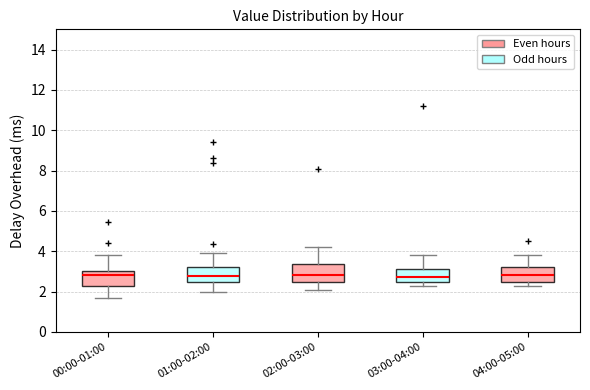

Where does the lower whisker of the box for 02:00-03:00 end on the y-axis? The values are not printed on the chart, so give them approximately, as read against the axis.

2.2